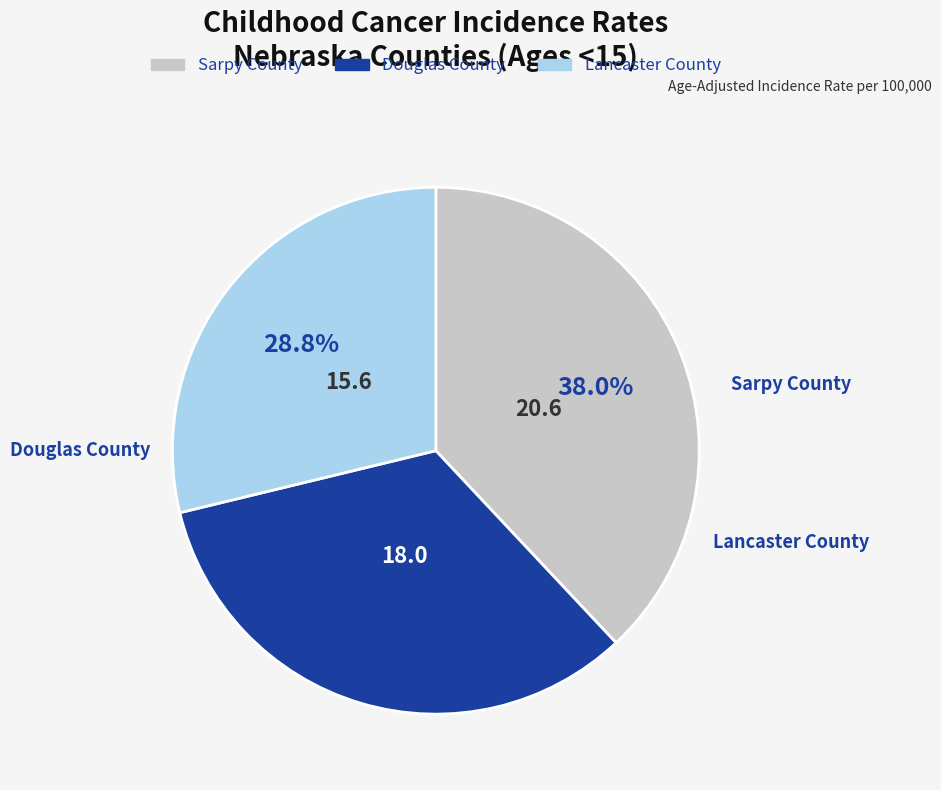

Is it true that Lancaster County is 29% of the pie?

True